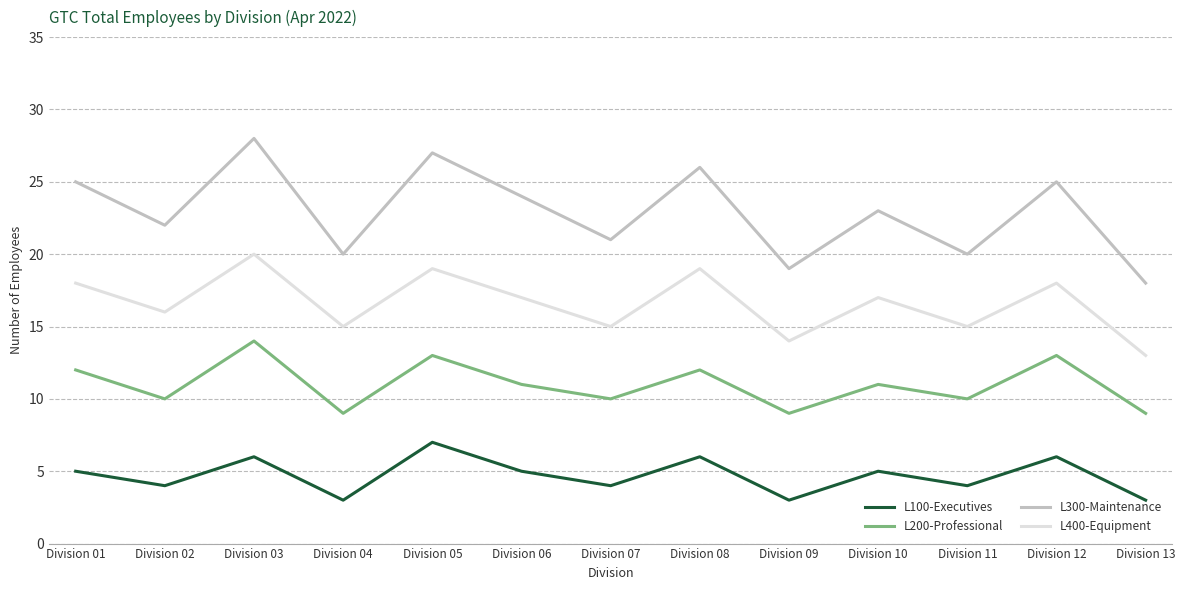

How many lines are shown in the chart?

4